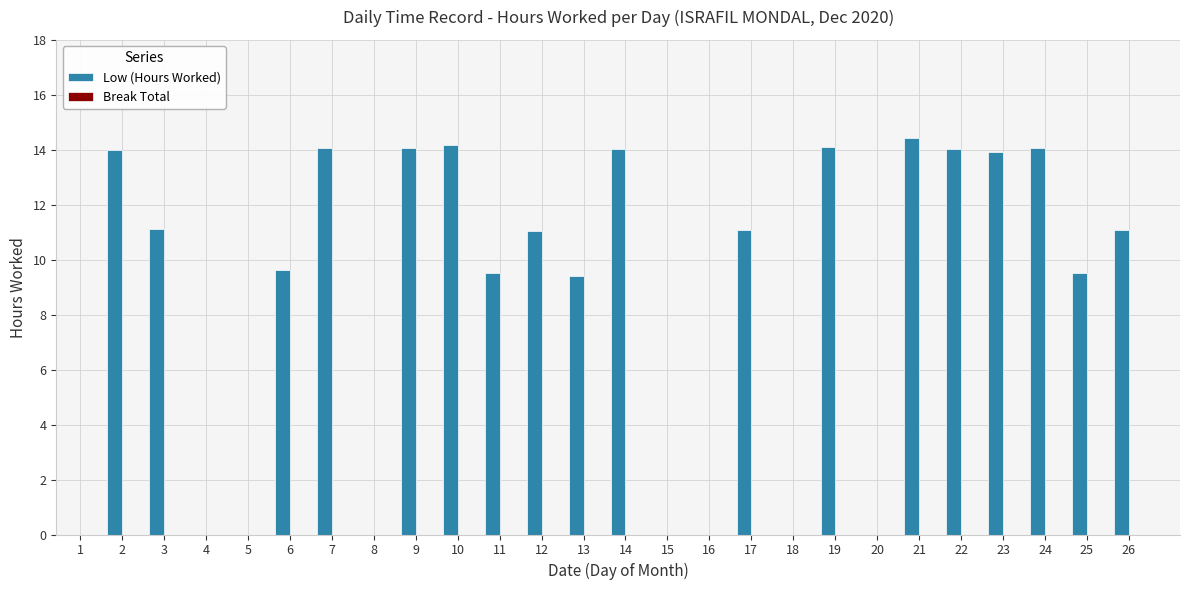

What is the sum of all values?

223.2